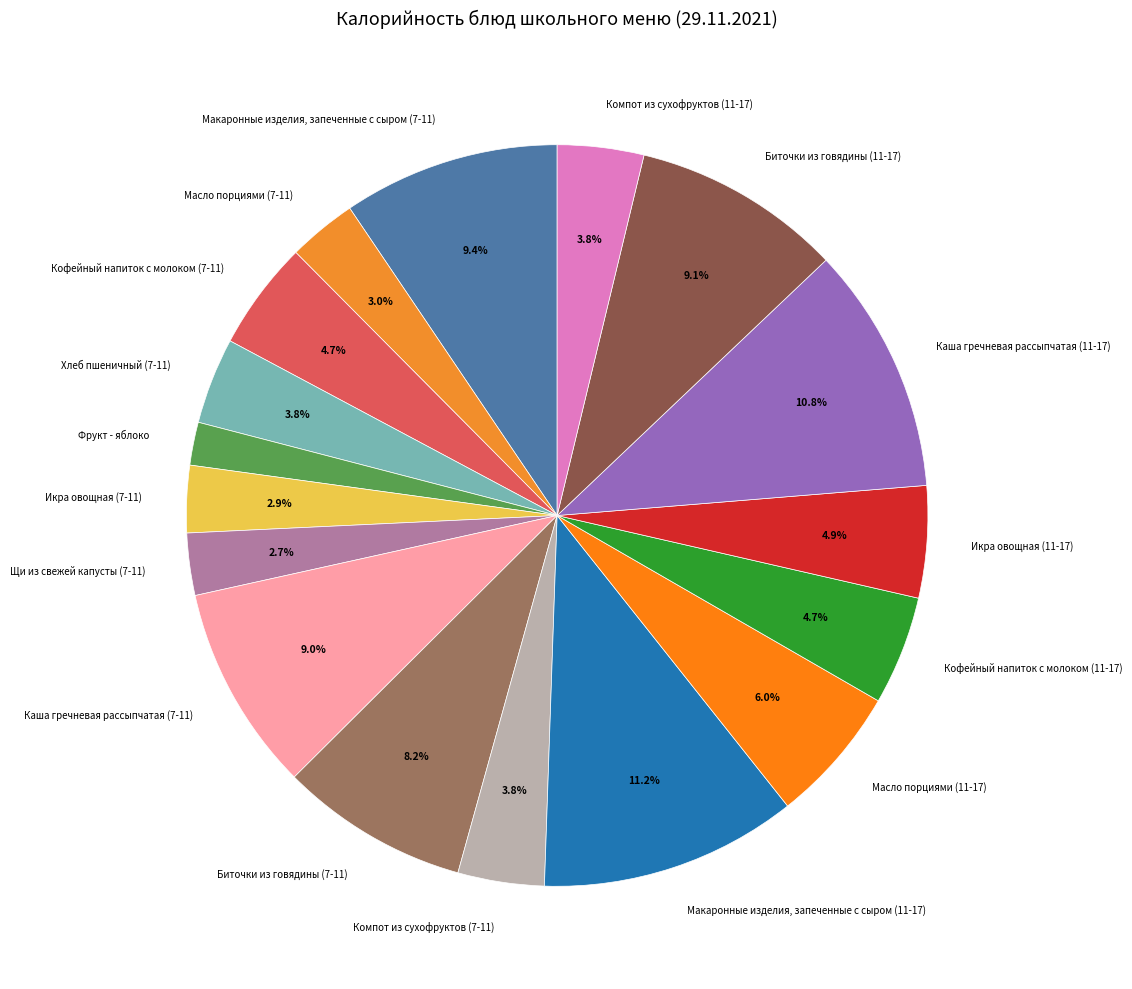

Does any single category account for the majority?

No